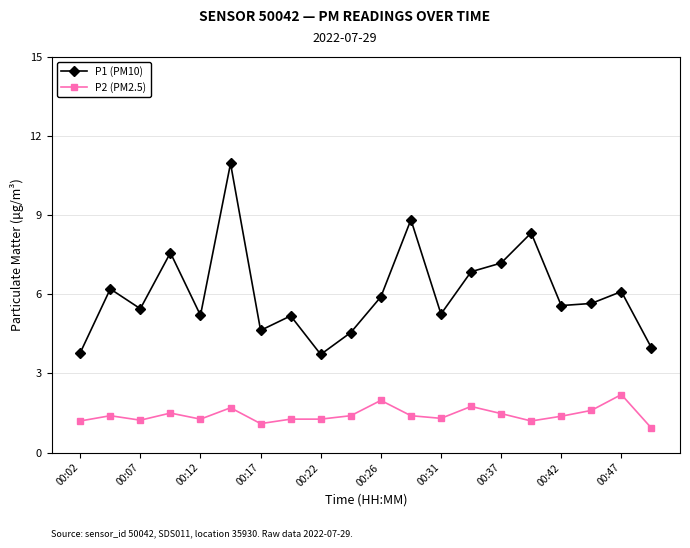

List the series in order of their overall mean, lowest first.

P2 (PM2.5), P1 (PM10)